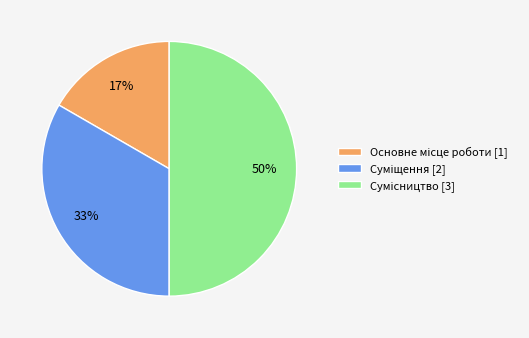

To the nearest percent, what is the difference between the largest and smallest slice percentages?

33%